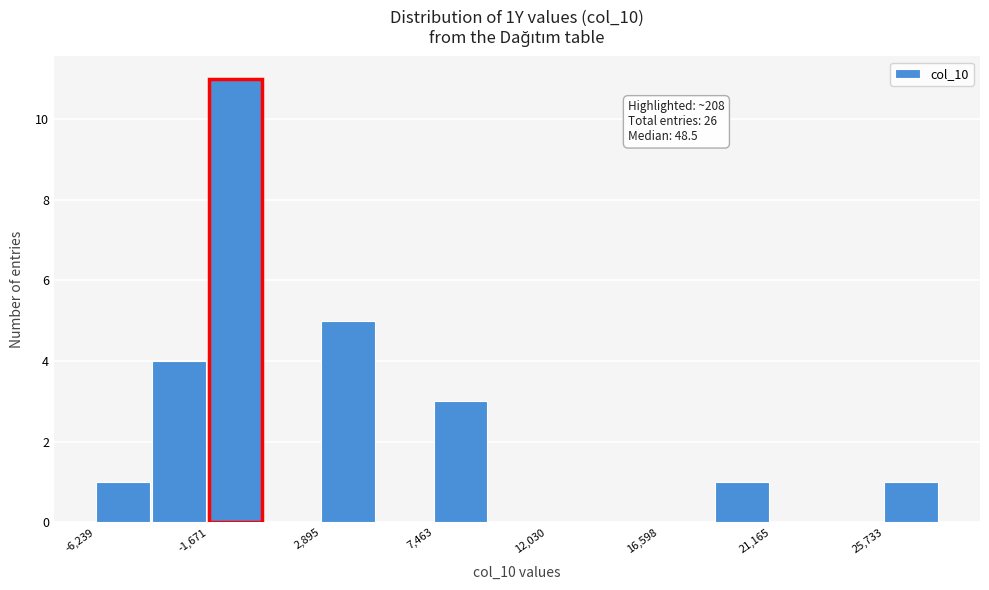

Over which range of the x-axis is the bar tallest?

-1500 to 500